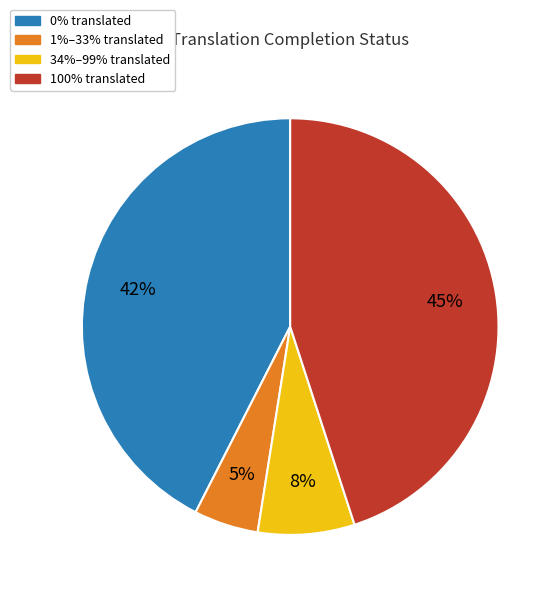

How many segments does this pie chart have?

4